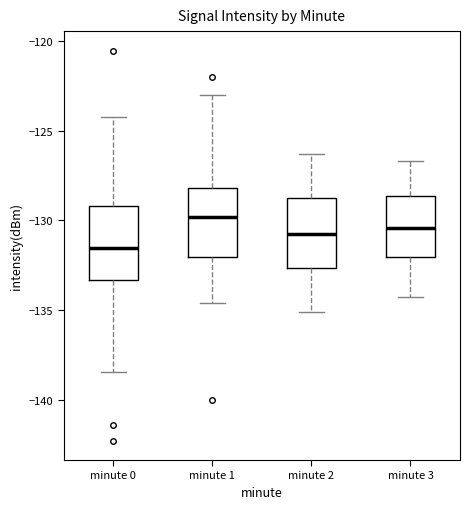

Reading left to right, transcribe this box plot: for each box, give where its median line is, the range the box spans, and where its two whiskers end, as read against the y-axis. The values are not printed on the chart, so give them approximately, as read against the axis.

minute 0: median -131.5, box -133.5 to -129.0, whiskers -138.5 to -124.0
minute 1: median -130.0, box -132.0 to -128.0, whiskers -134.5 to -123.0
minute 2: median -130.5, box -132.5 to -128.5, whiskers -135.0 to -126.5
minute 3: median -130.5, box -132.0 to -128.5, whiskers -134.5 to -126.5